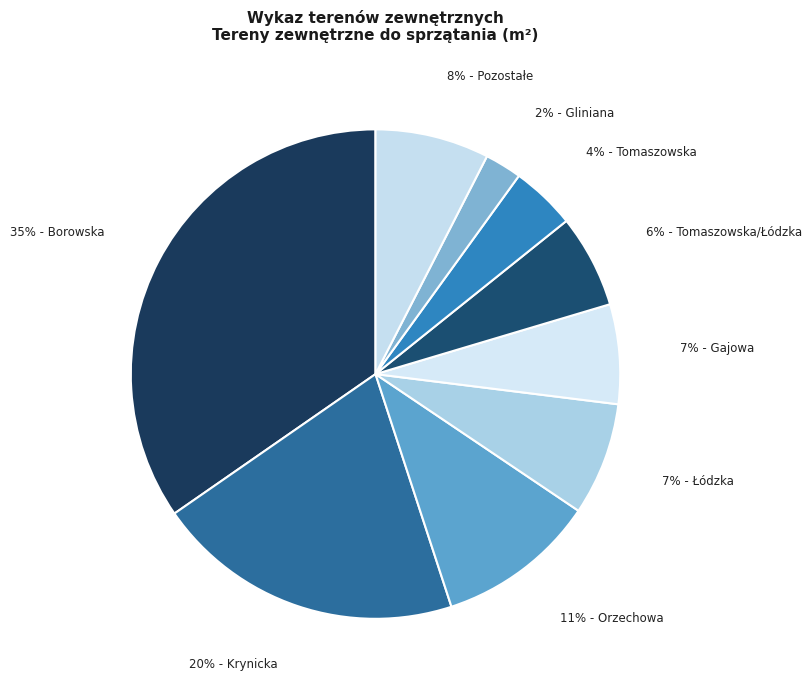

Is there a majority slice in this chart?

No